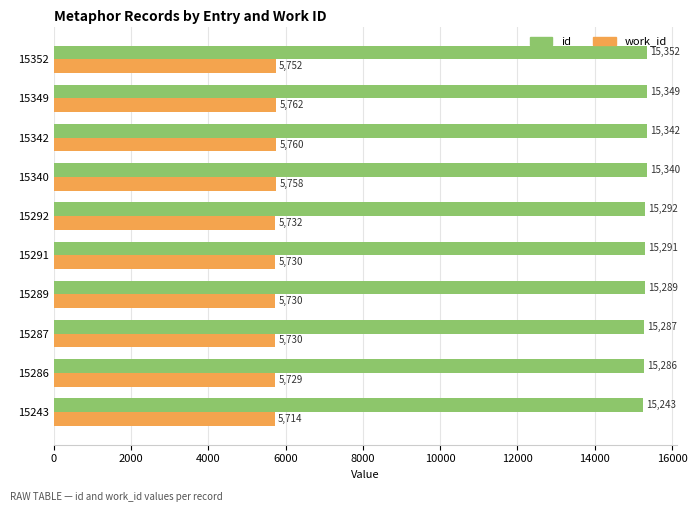

Rank the series by their average value, from lowest to highest.

work_id, id